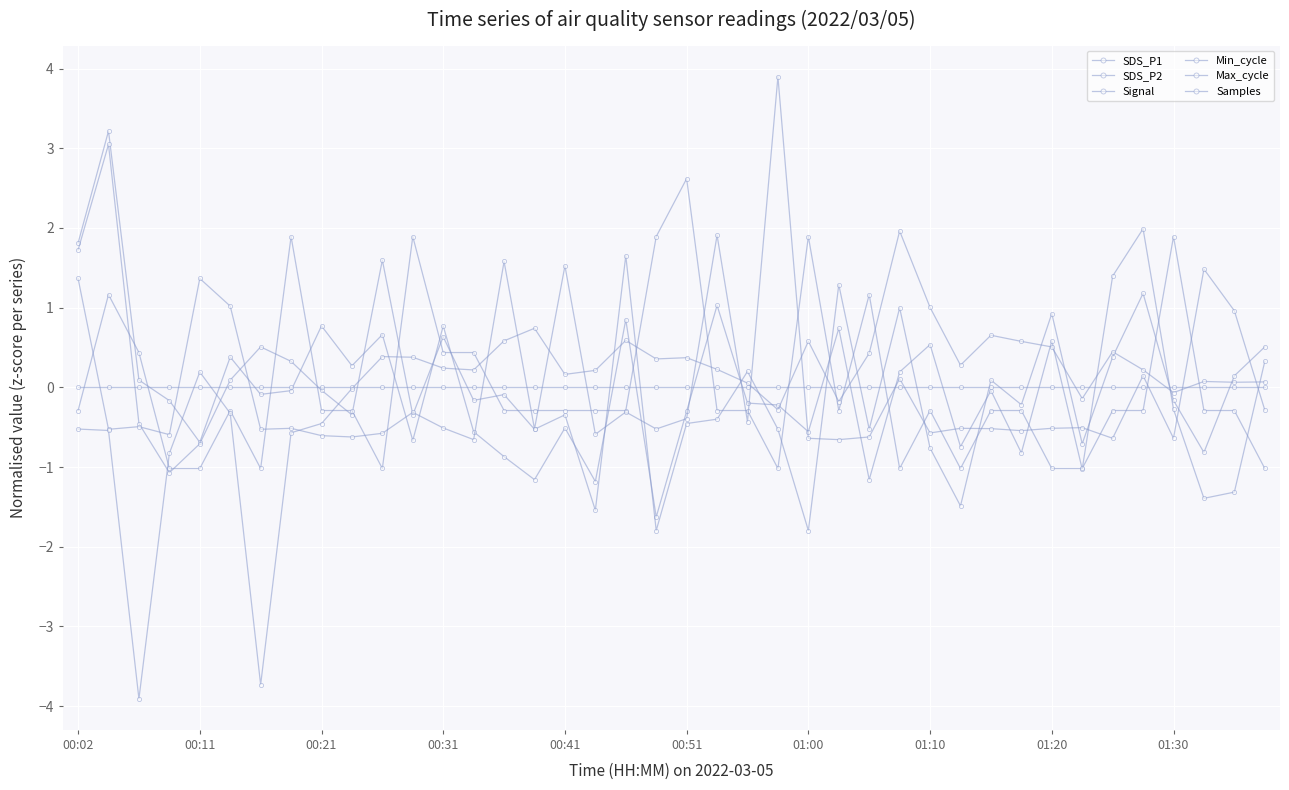

At which label does SDS_P1 first exceed 0?

00:02